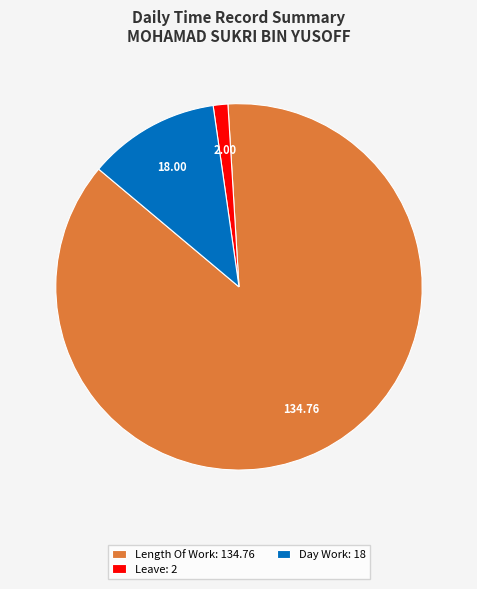

Is there a majority slice in this chart?

Yes